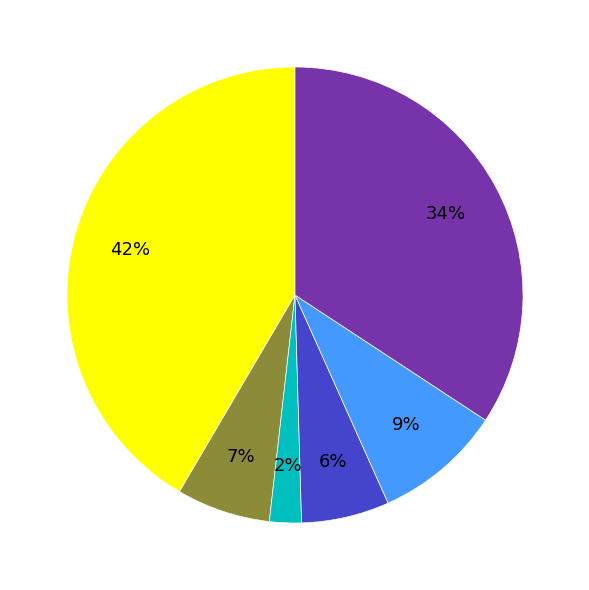

Is there a majority slice in this chart?

No